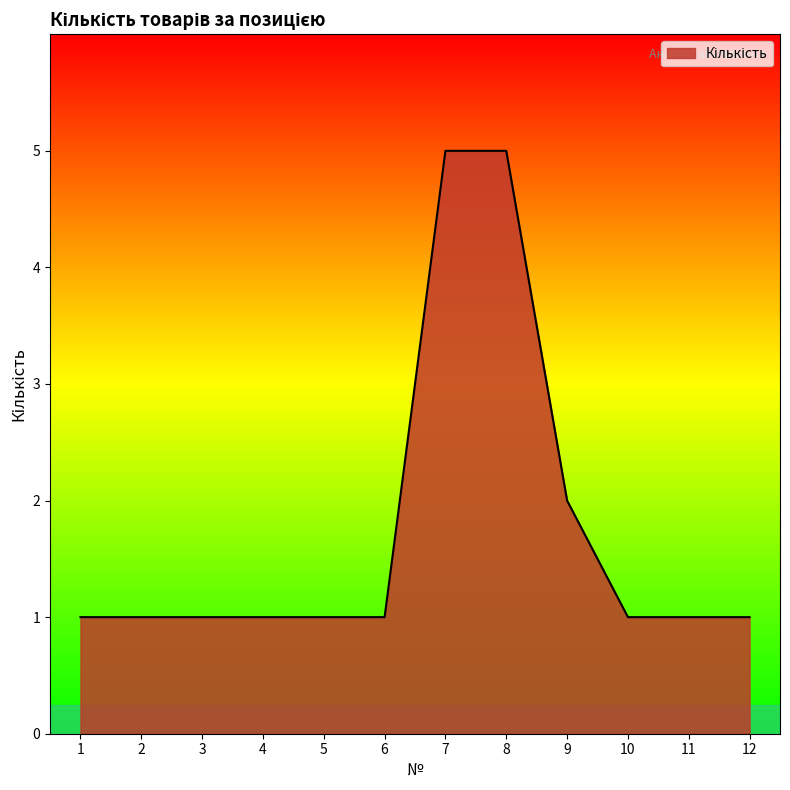

How many lines are shown in the chart?

1